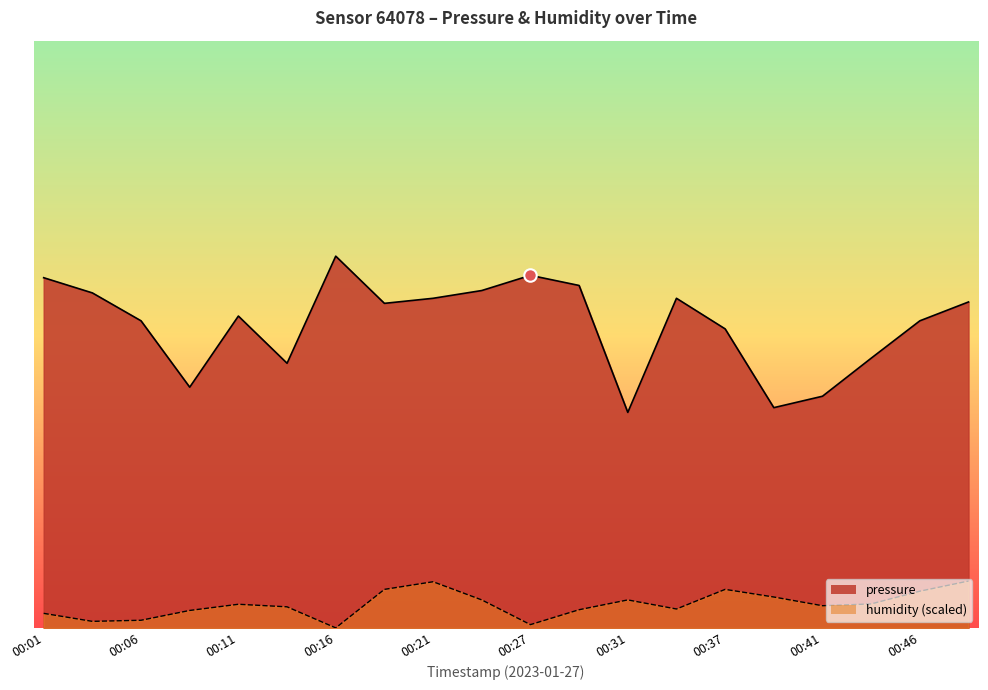

Reading right to left, transcribe all the data shown in this chart.

pressure: 98610.7	98608.9	98605.5	98601.9	98600.9	98608.2	98611.0	98600.4	98612.2	98613.2	98611.8	98611.0	98610.6	98614.9	98605.0	98609.4	98602.8	98608.9	98611.5	98612.9
humidity: 98584.8	98583.8	98582.7	98582.5	98583.3	98584.0	98582.2	98583.0	98582.1	98580.7	98583.0	98584.7	98584.0	98580.4	98582.4	98582.6	98582.1	98581.1	98581.0	98581.8